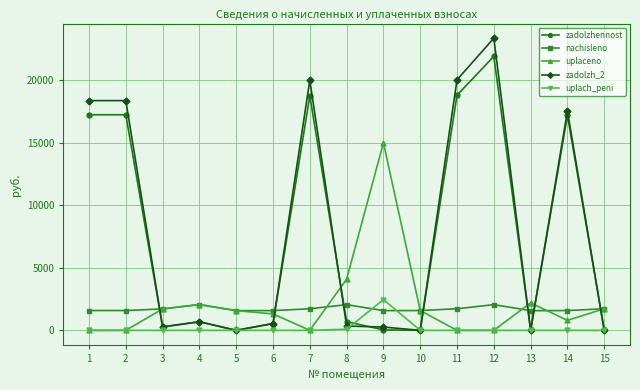

Between 8 and 15, which series saw the biggest shift?

uplaceno